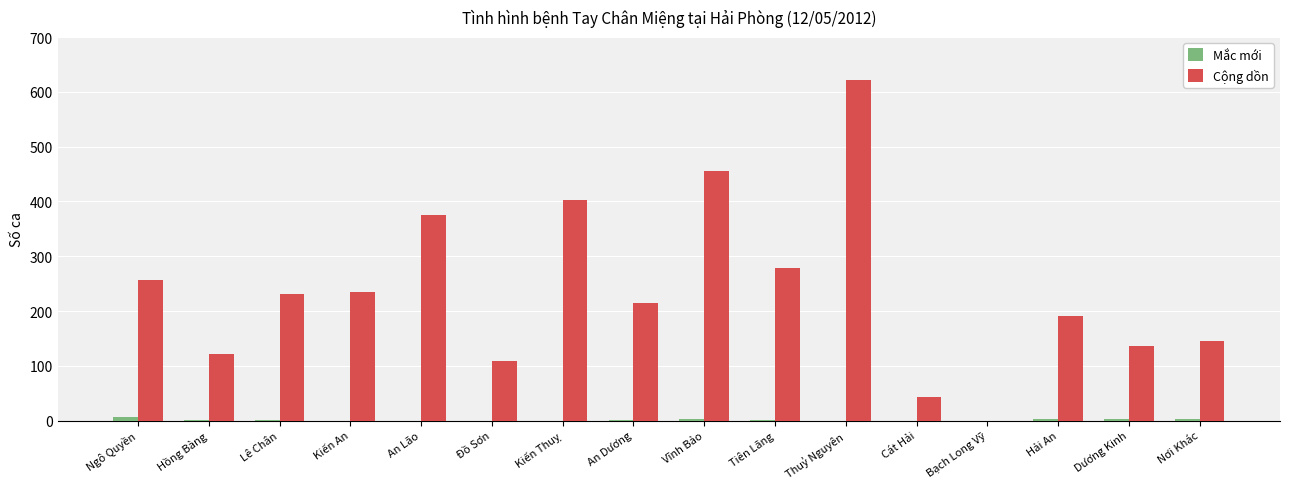

Which series changed the most between Vĩnh Bảo and Hải An?

Cộng dồn